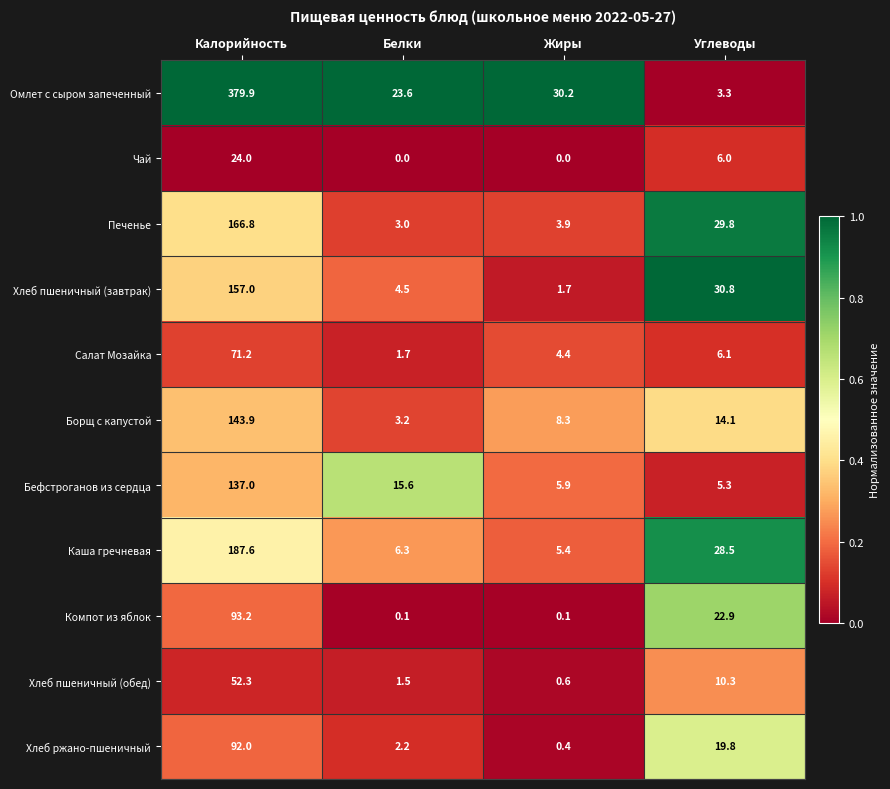

Rank the categories by Печенье value from lowest to highest.

Белки, Жиры, Углеводы, Калорийность